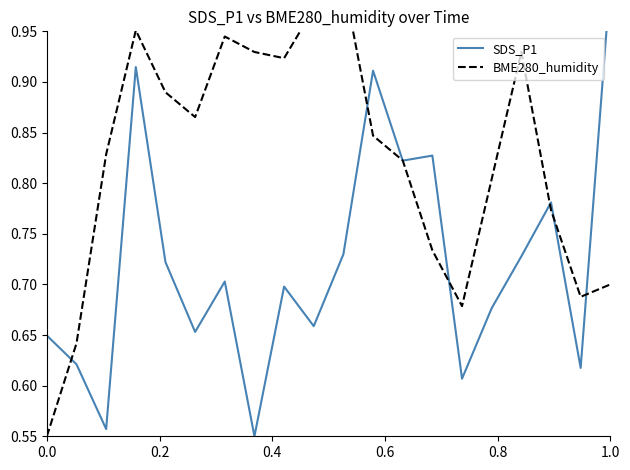

True or false: SDS_P1 has a value of 0.9 at 0.6.

True